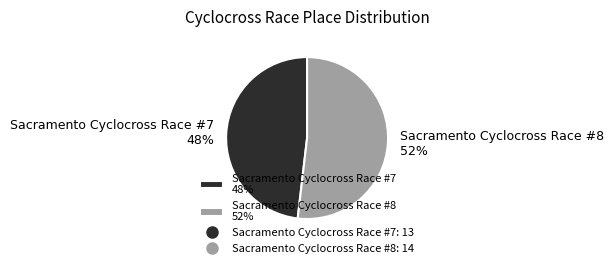

To the nearest percent, what is the combined percentage of Sacramento Cyclocross Race #8 and Sacramento Cyclocross Race #7?

100%